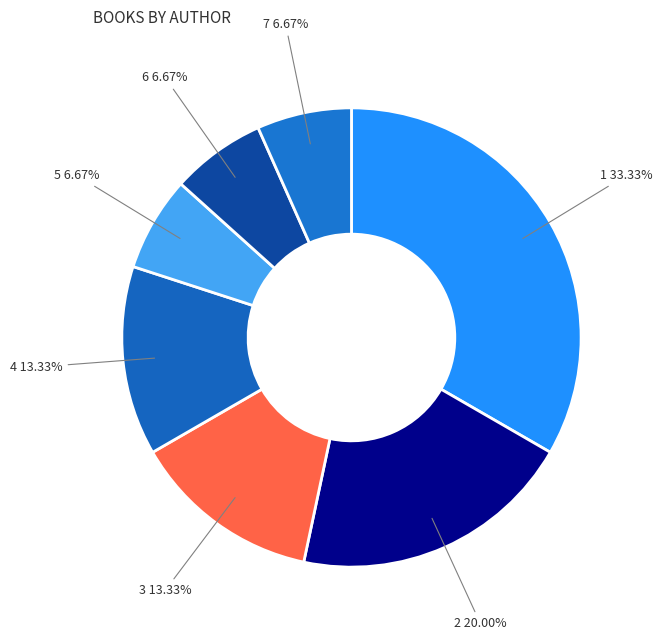

Does any single category account for the majority?

No